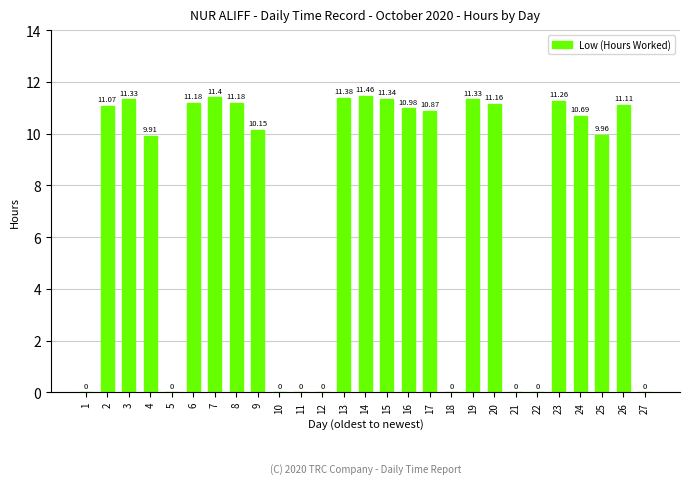

What is the sum of all values?

197.8